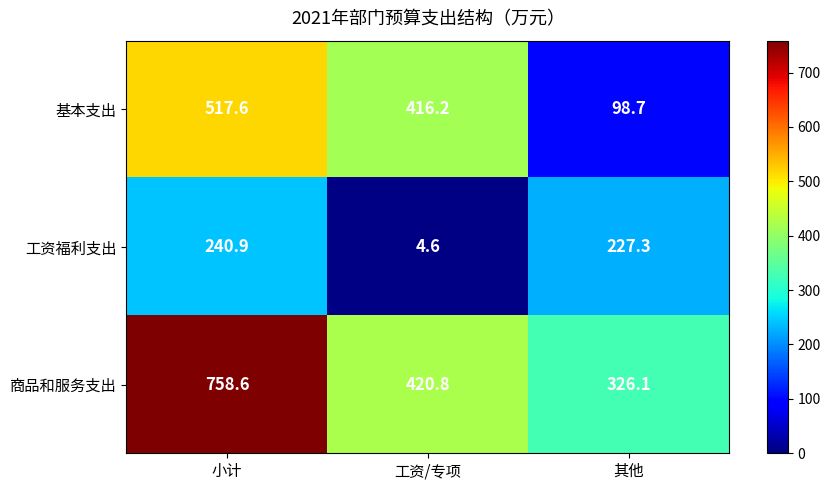

Reading right to left, what are all the values shown in this chart?

基本支出: 其他=98.7	工资/专项=416.2	小计=517.6
工资福利支出: 其他=227.3	工资/专项=4.6	小计=240.9
商品和服务支出: 其他=326.1	工资/专项=420.8	小计=758.6